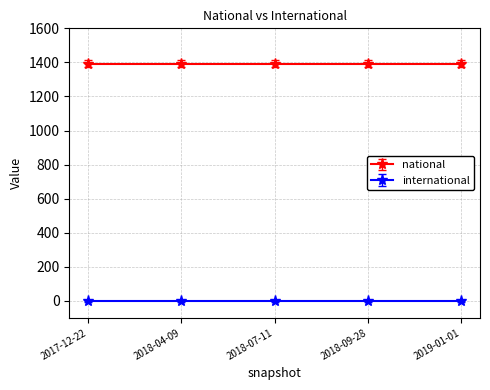

Reading left to right, transcribe all the data shown in this chart.

national: 1393	1393	1393	1393	1393
international: 0	0	0	0	0